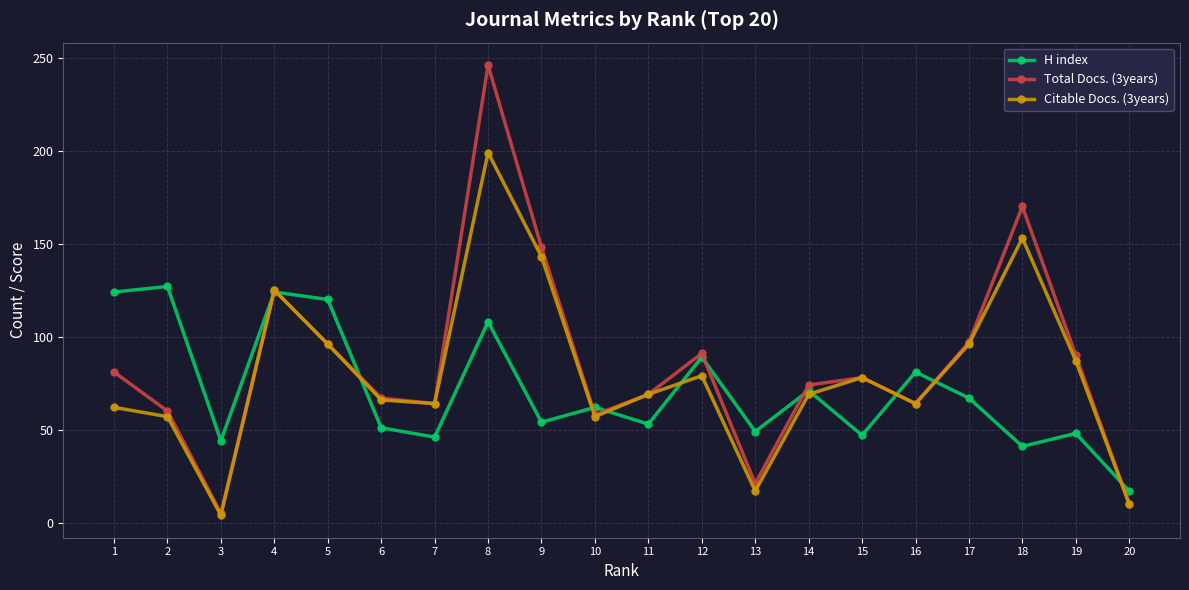

True or false: Citable Docs. (3years) has a value of 78 at 15.

True